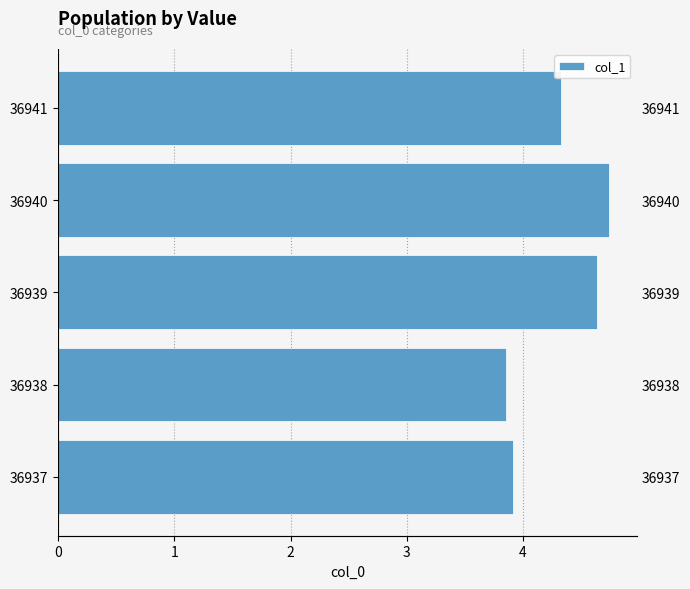

Count the number of data series in this chart.

1